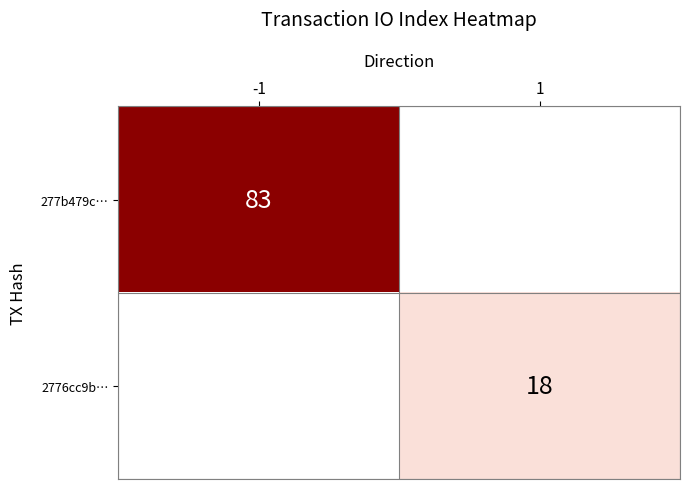

True or false: 277b479c… has a value of 57 at -1.

False